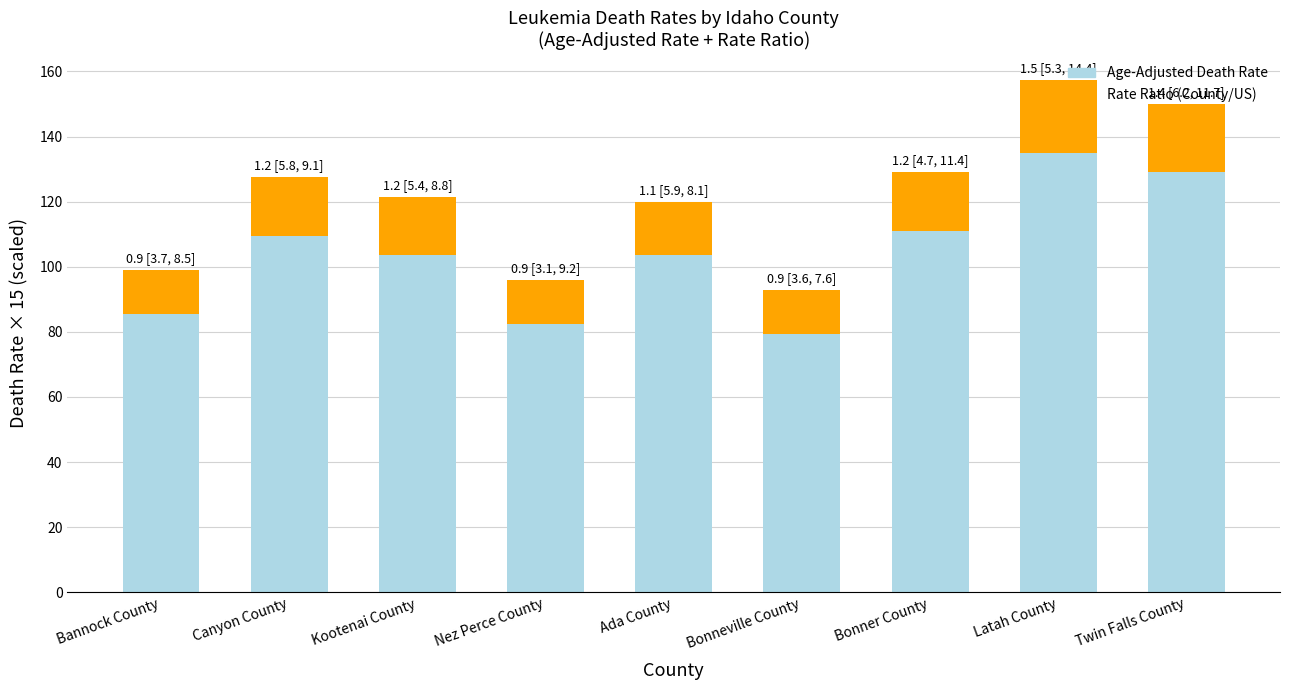

What is the total value across all series at Twin Falls County?

150.0